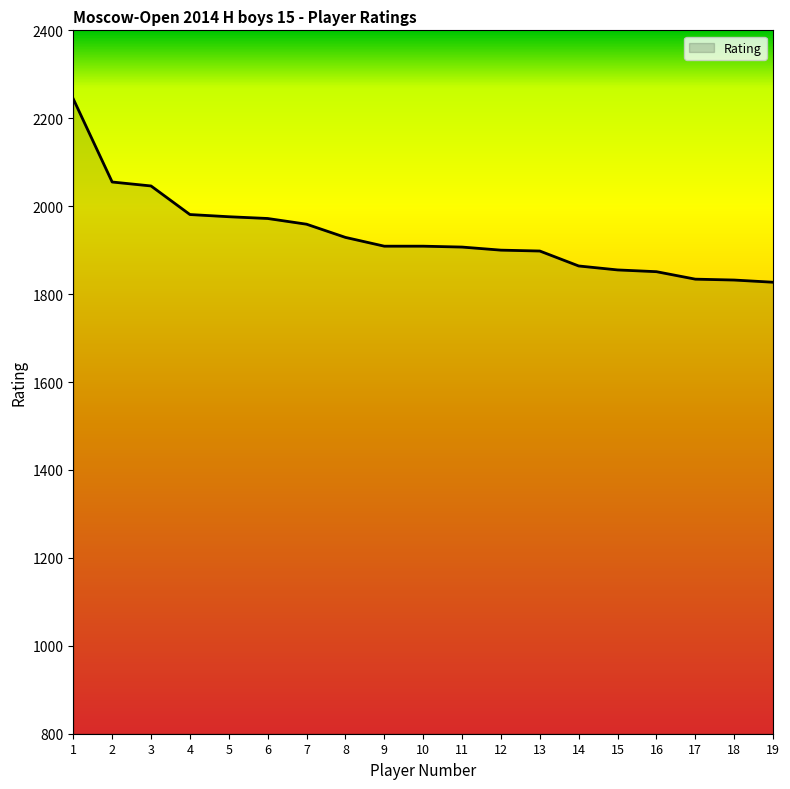

Read the value at 11.

1907